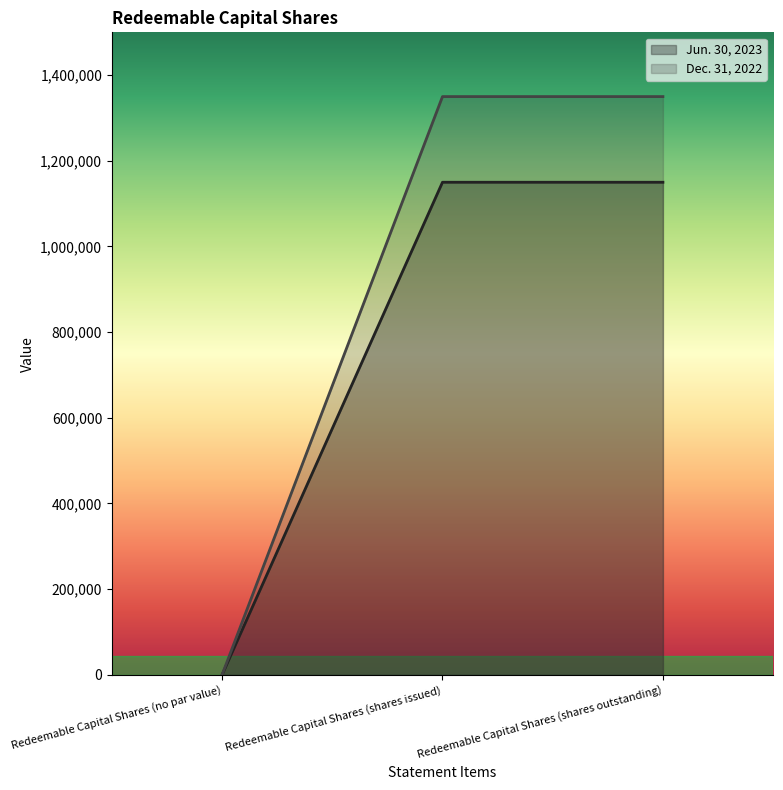

What are all the series names shown in the legend?

Jun. 30, 2023, Dec. 31, 2022